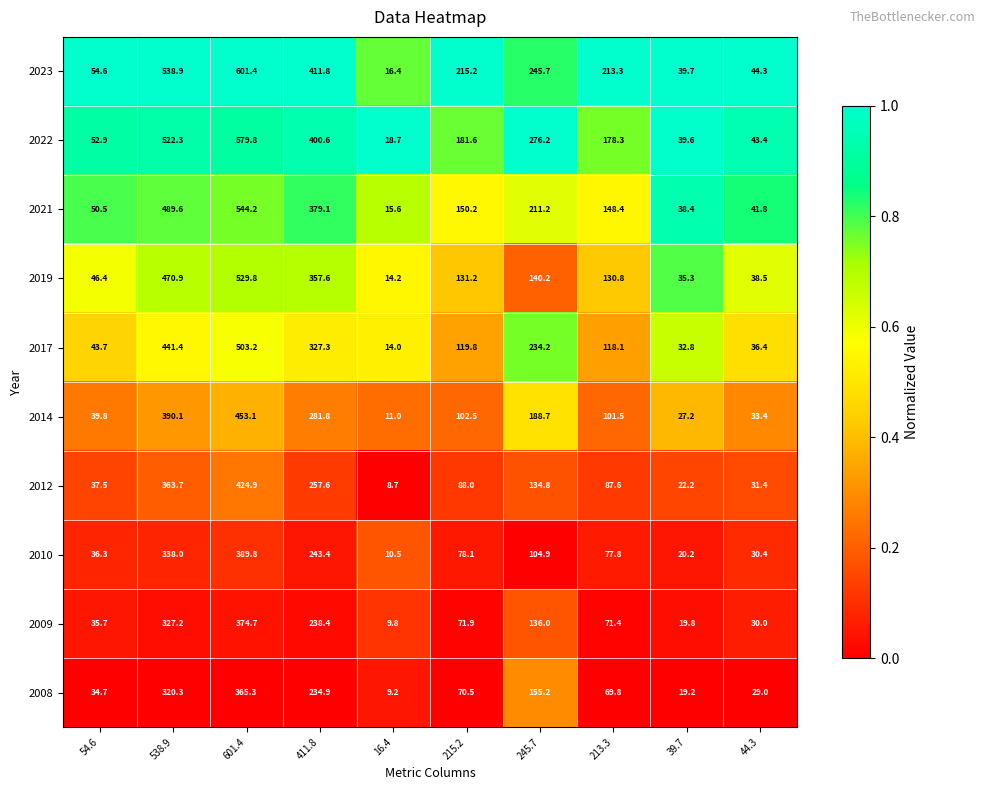

Is it true that 2017 equals 182.8 at 213.3?

False